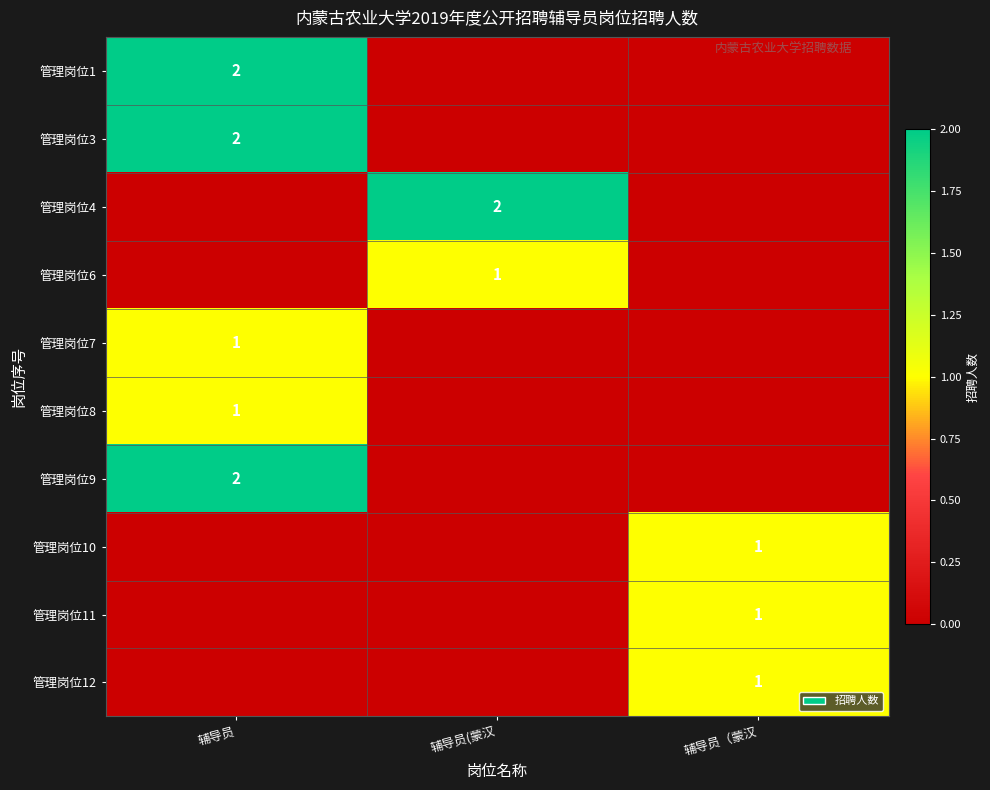

List the labels in order of 管理岗位3 value, largest first.

辅导员, 辅导员(蒙汉, 辅导员（蒙汉